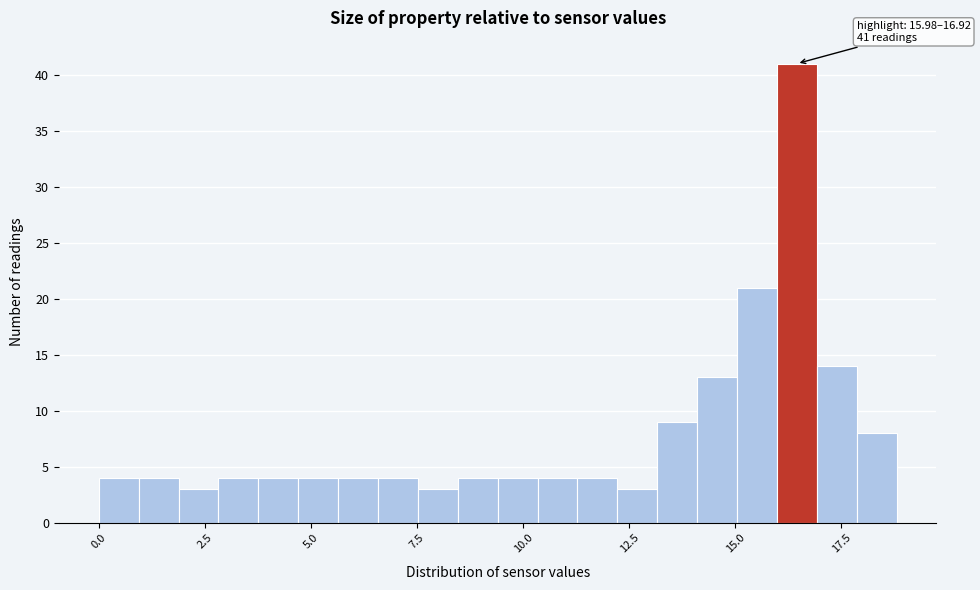

Around what value on the x-axis is the tallest bar? Give the approximate position of its centre, as read against the axis.

16.5